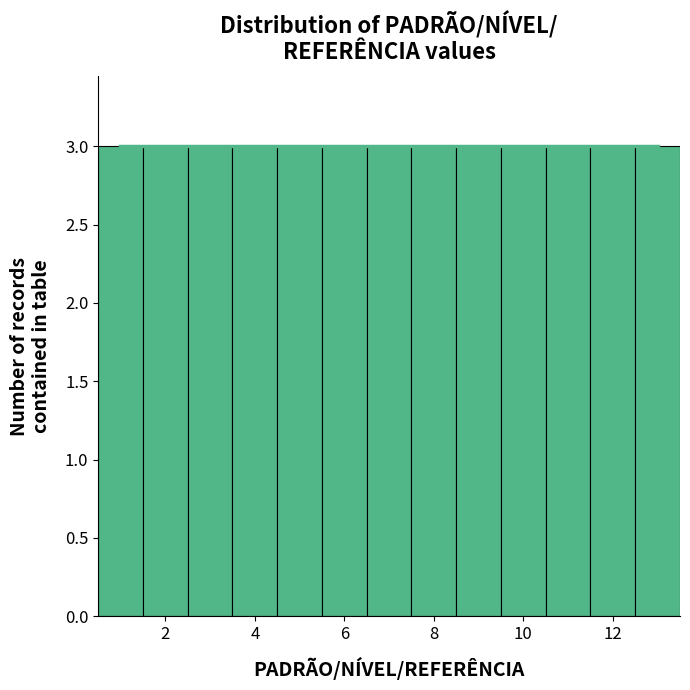

Reading left to right, list every bar in this chart as the range it spans on the x-axis followed by its height. Neither the bar edges nor the heights are printed on the chart, so give them approximately, as read against the axes.

0.5 to 1.5: 3
1.5 to 2.5: 3
2.5 to 3.5: 3
3.5 to 4.5: 3
4.5 to 5.5: 3
5.5 to 6.5: 3
6.5 to 7.5: 3
7.5 to 8.5: 3
8.5 to 9.5: 3
9.5 to 10.5: 3
10.5 to 11.5: 3
11.5 to 12.5: 3
12.5 to 13.5: 3